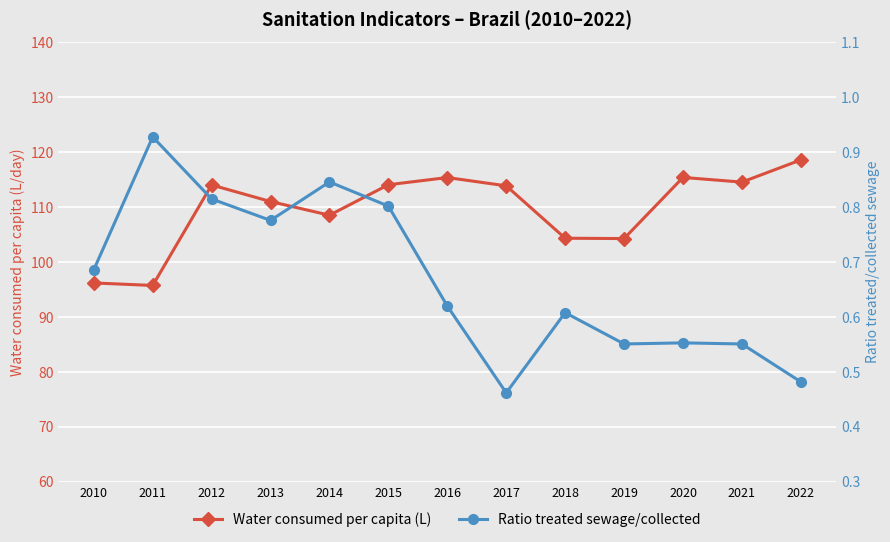

Is it true that Water consumed per capita (L) equals 163.5 at 2019?

False